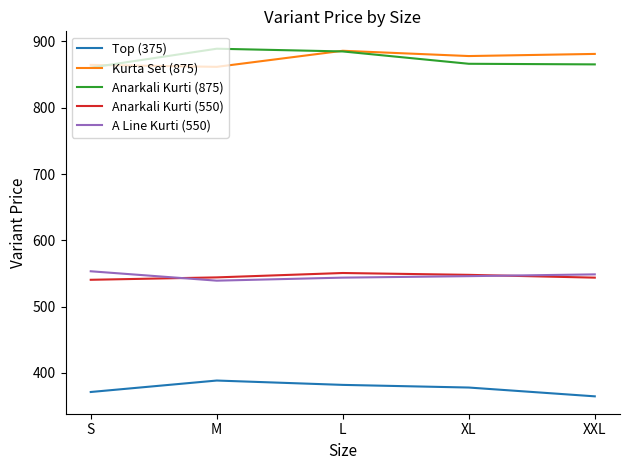

What is the sum of all Anarkali Kurti (875) values?

4366.5